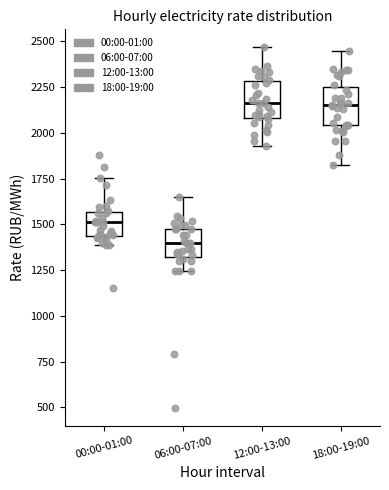

Where is the lower edge of the box for 18:00-19:00 on the y-axis? The values are not printed on the chart, so give them approximately, as read against the axis.

2050